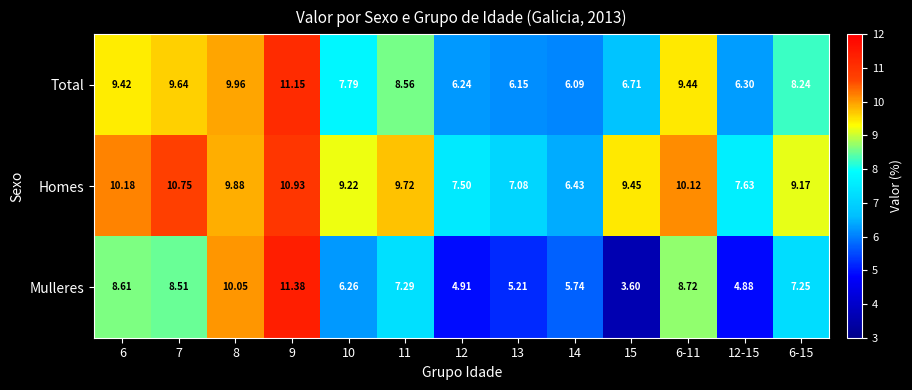

At 11, list the series in order from largest to smallest.

Homes, Total, Mulleres